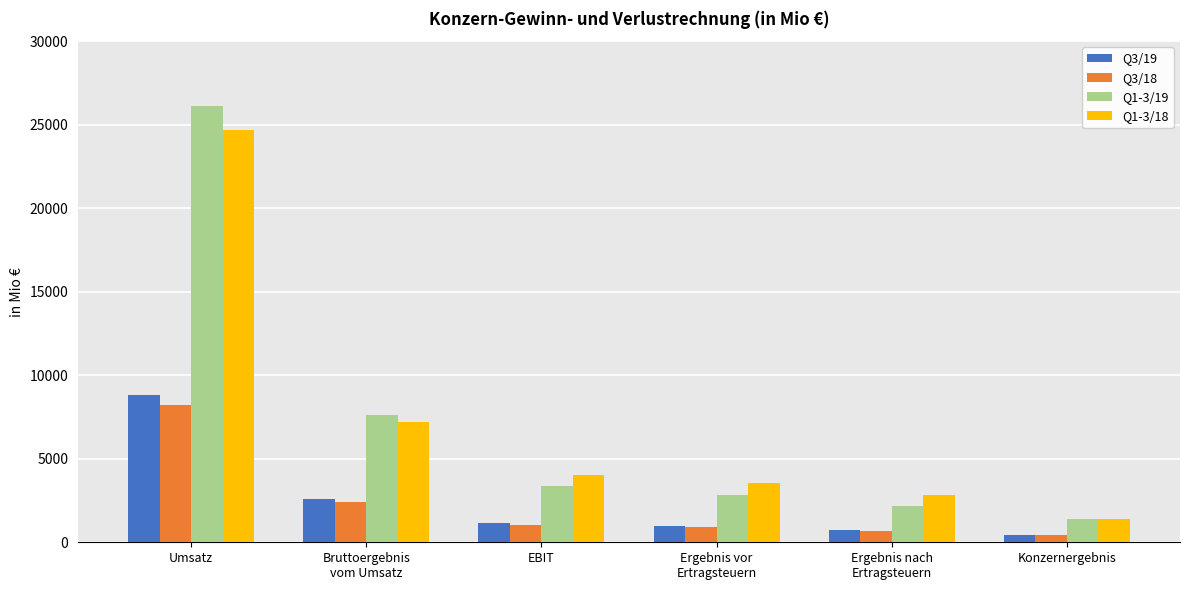

What is the difference between the maximum and minimum values in the Q3/18 series?

7748